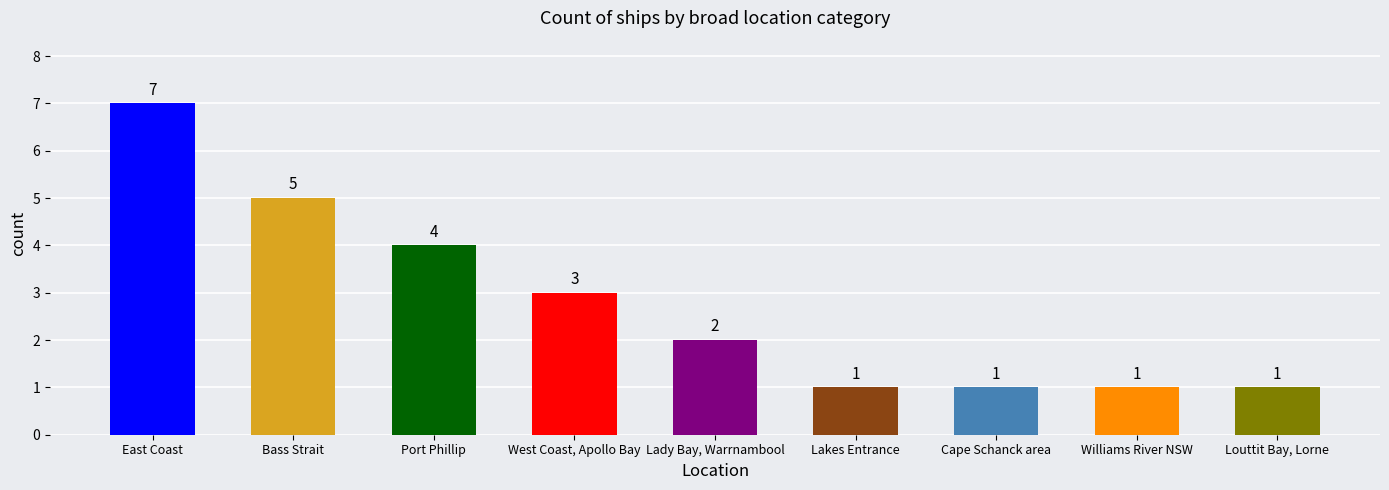

What position from the left is Williams River NSW?

8